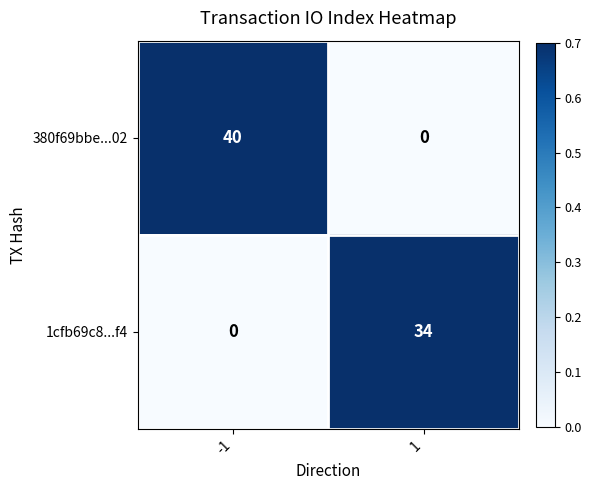

What is the total value across all series at -1?

40